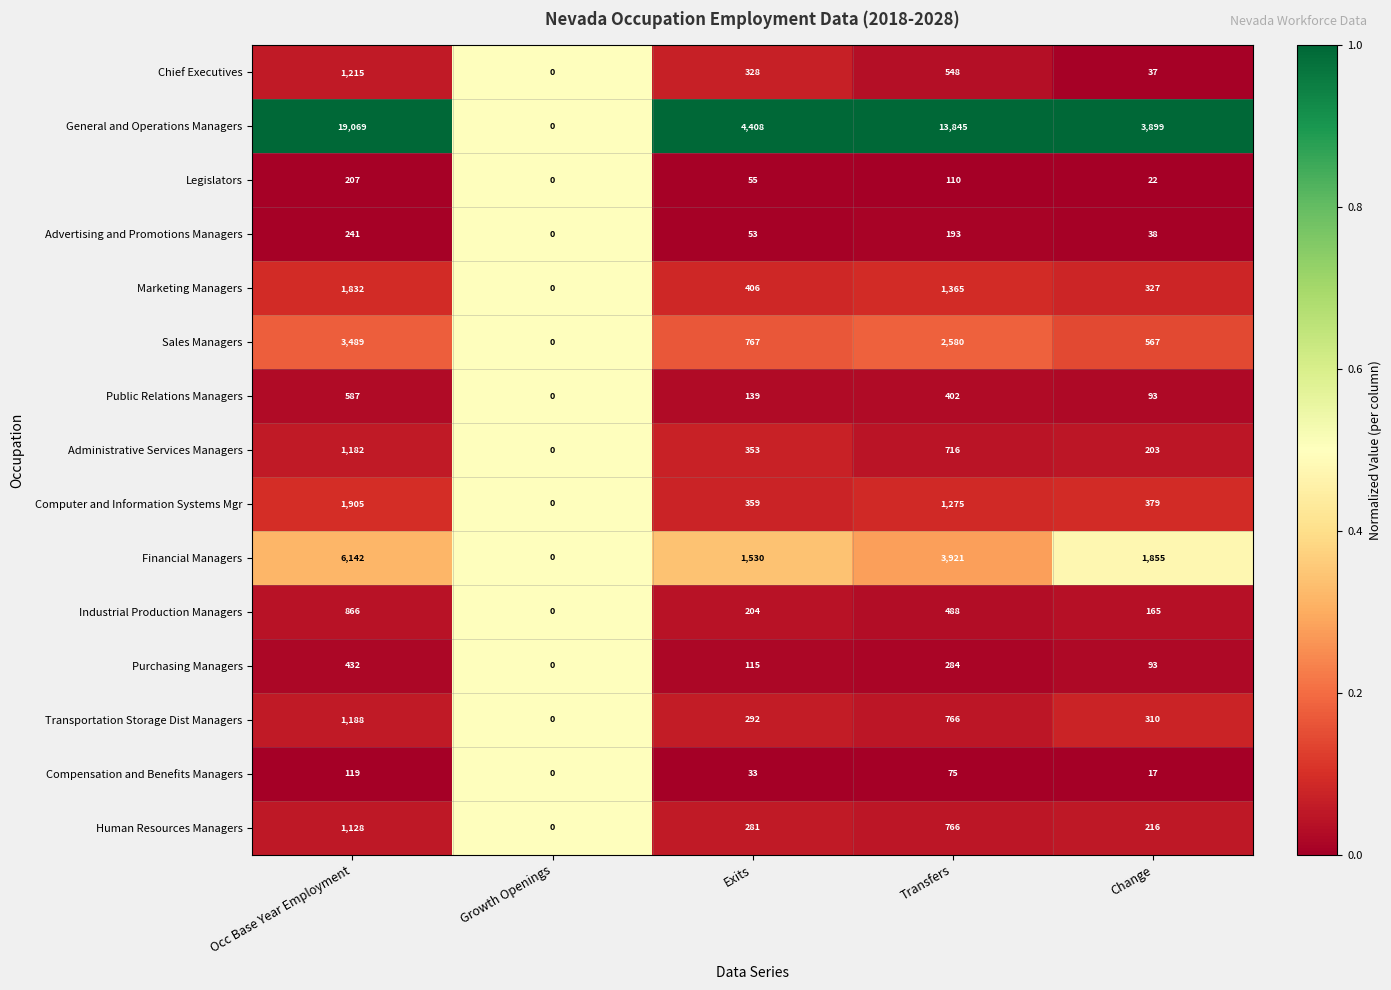

What is the spread (max minus min) of values at Exits?

4375